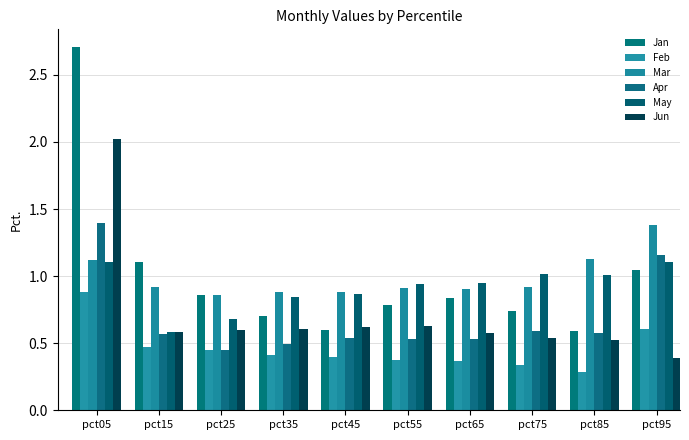

Is the value of May at pct15 greater than the value of Jun at pct55?

No